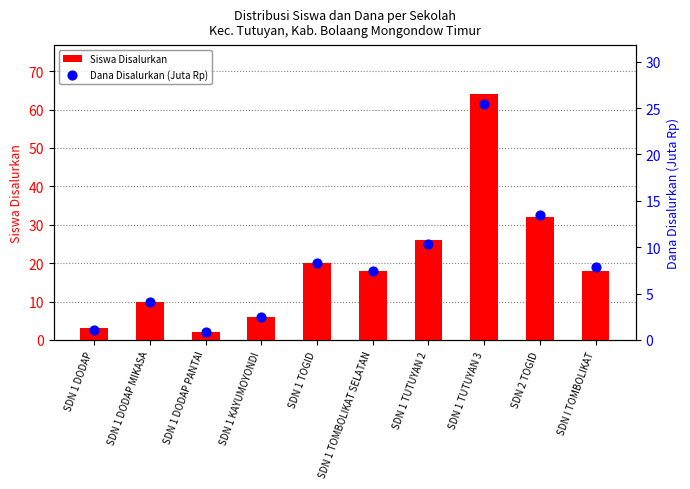

Which series has the largest total across all categories?

Siswa Disalurkan